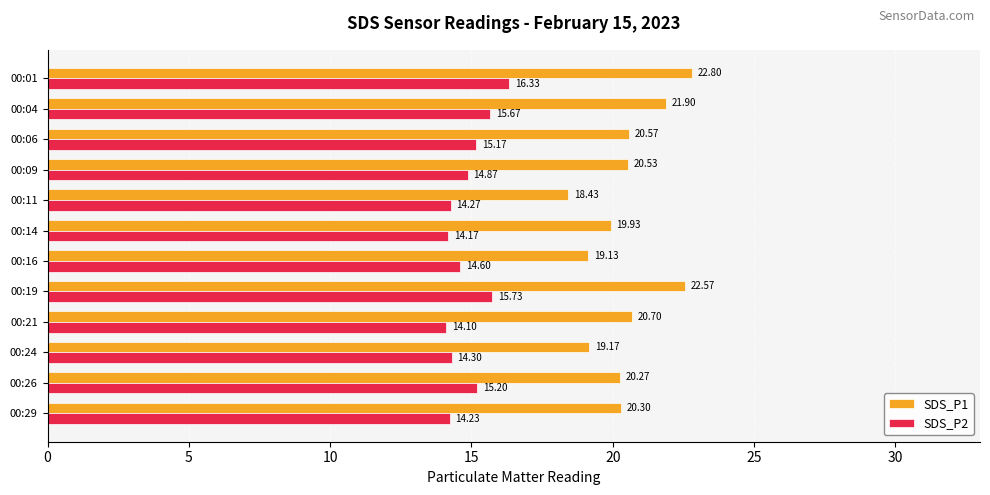

List the series in order of their overall mean, lowest first.

SDS_P2, SDS_P1